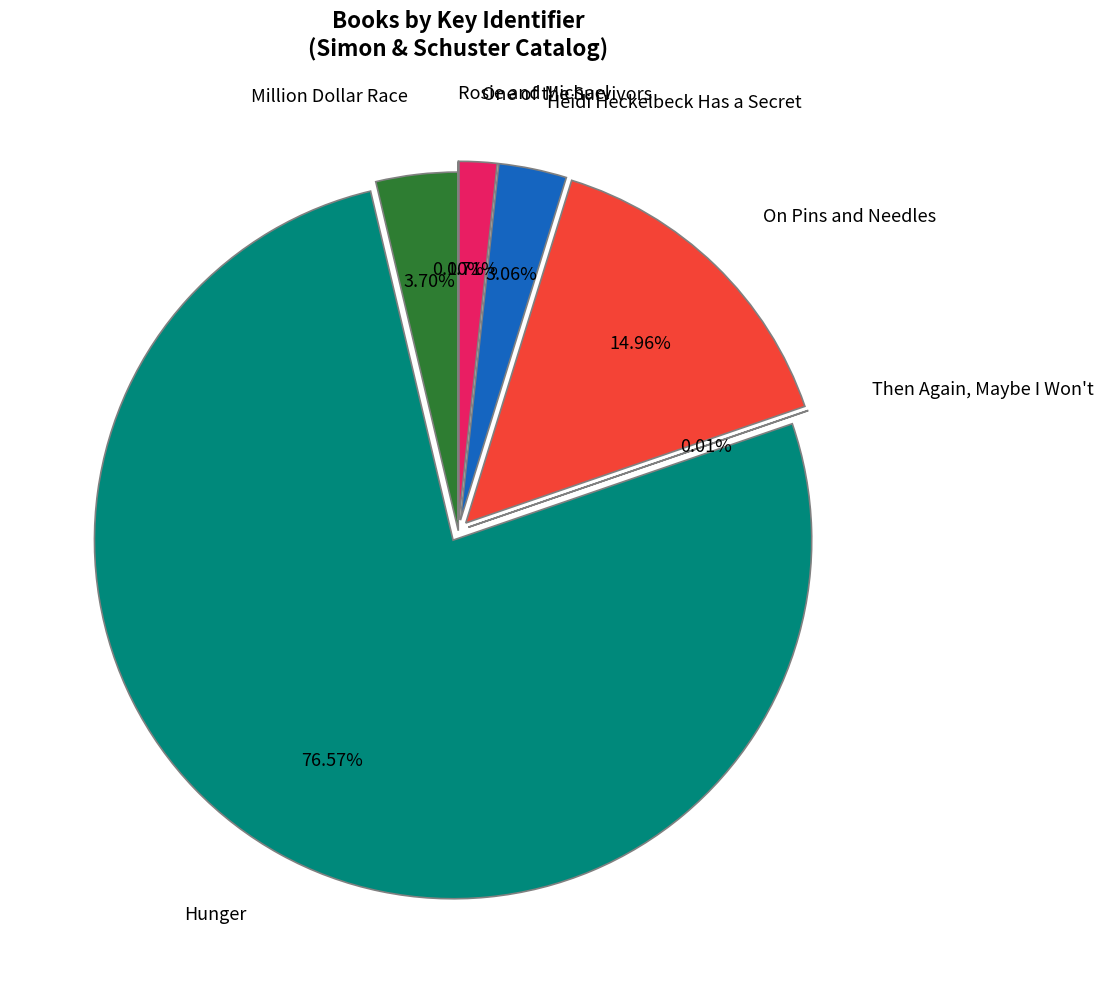

What is the largest slice in the pie chart?

Hunger